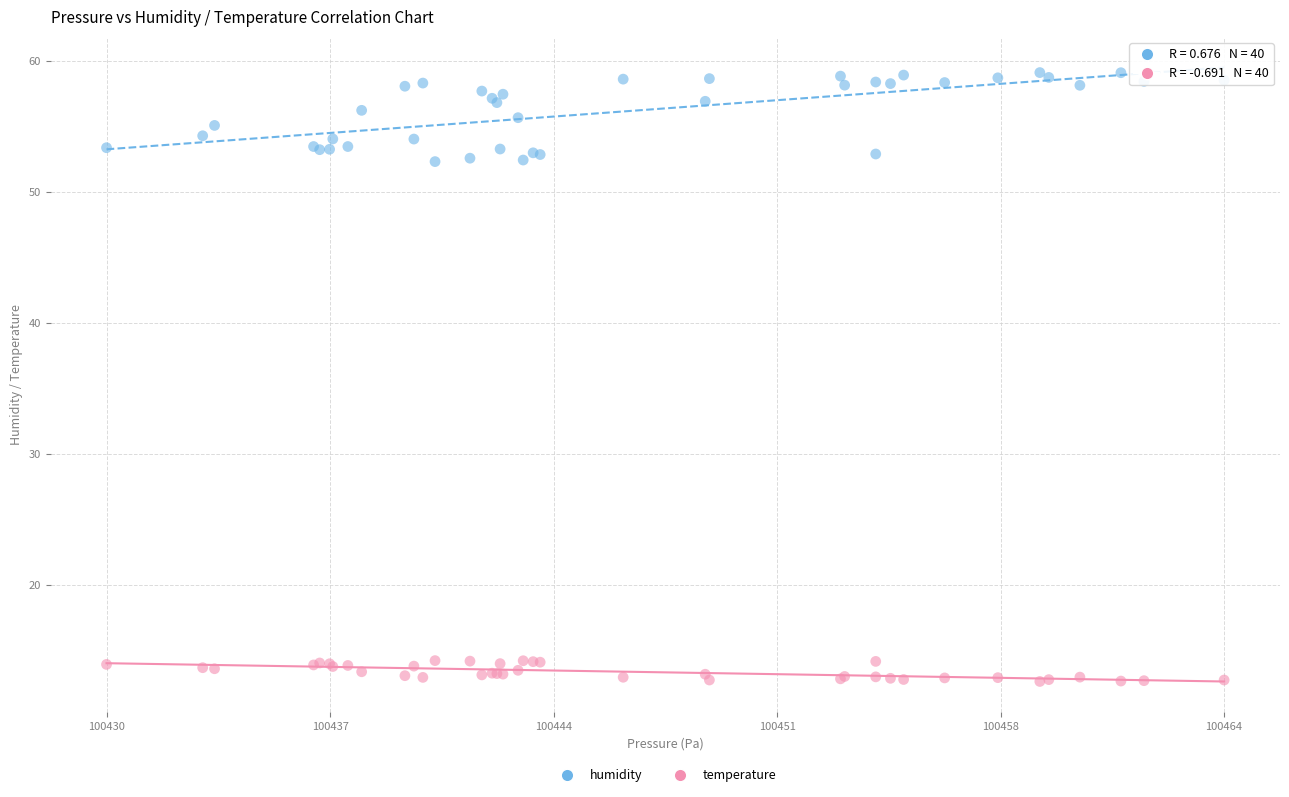

Which series contains the highest Y value?

humidity